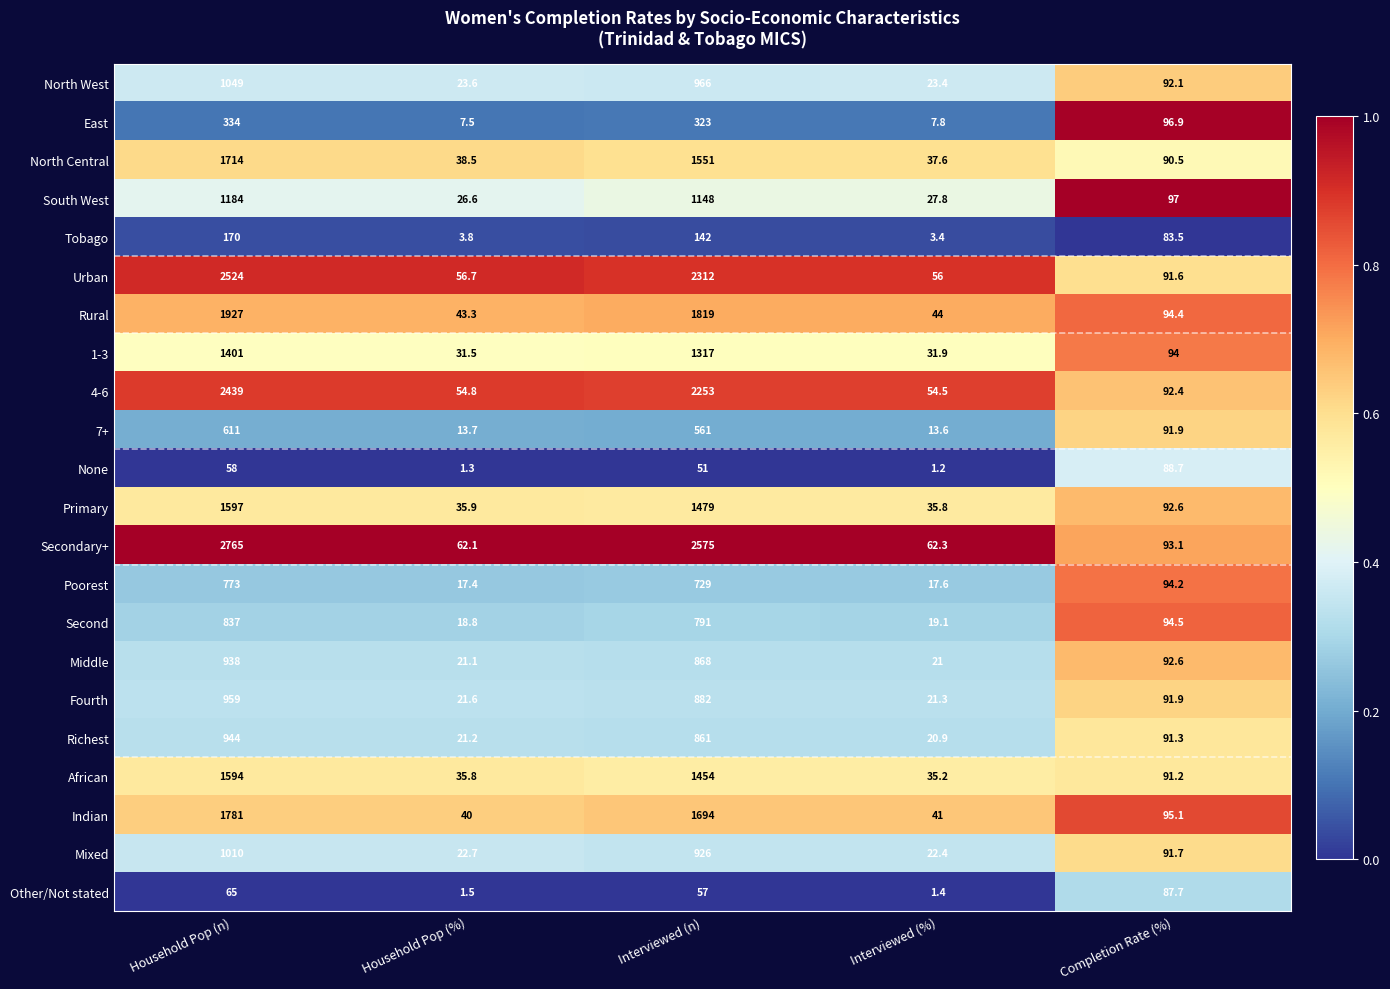

The Mixed series shows 29.5 at Interviewed (%). True or false?

False